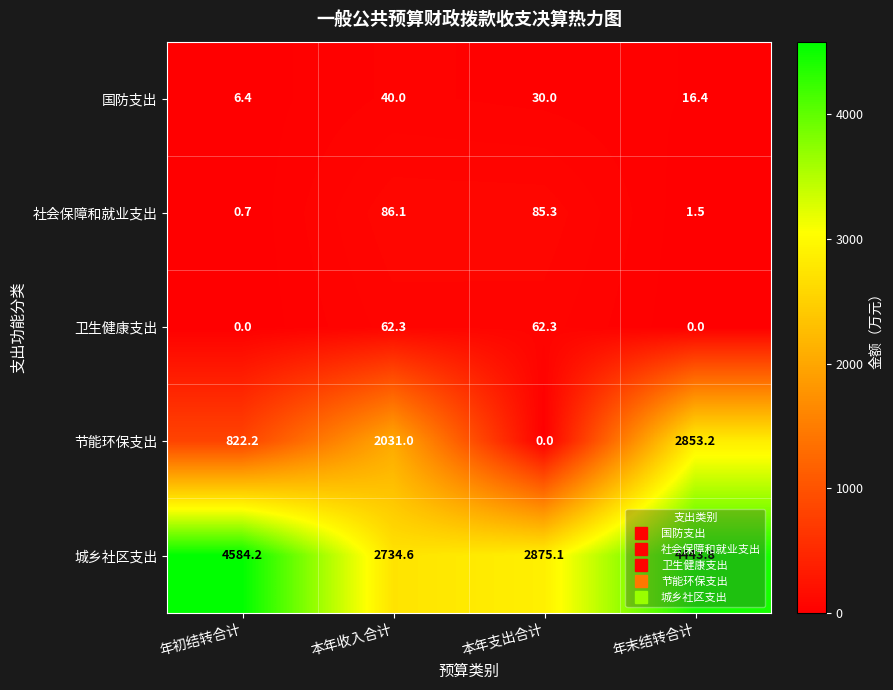

What is the sum of the 城乡社区支出 values at 年初结转合计 and 年末结转合计?

9028.0